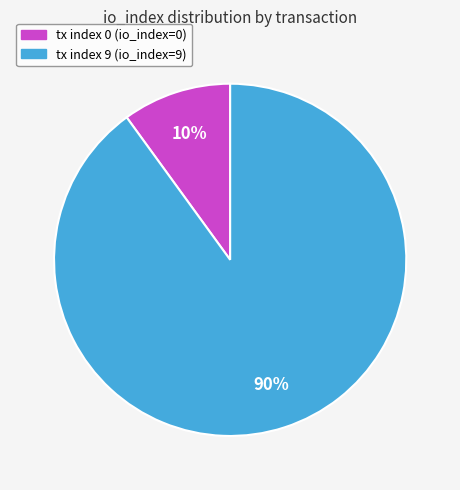

To the nearest percent, what is the difference between the tx index 9 and tx index 0 slice percentages?

80%